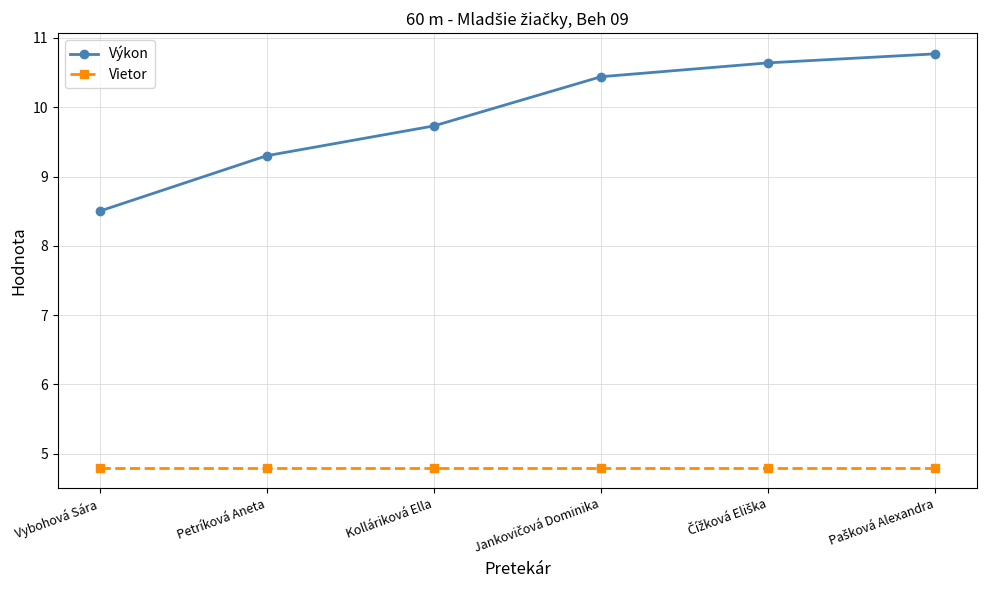

What is the spread (max minus min) of values at Kolláriková Ella?

4.9